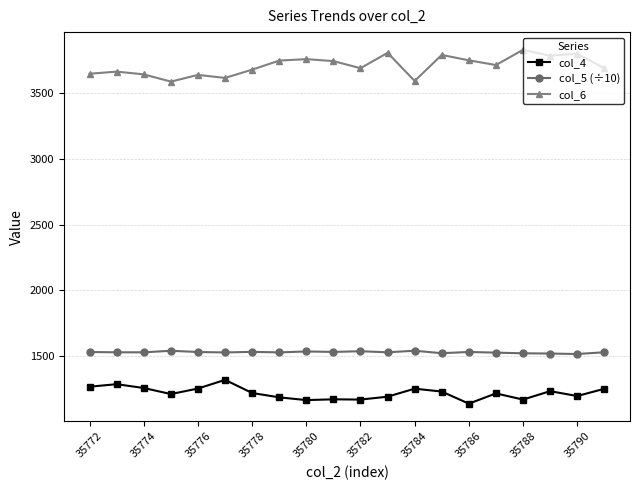

What is the maximum value shown in the chart?

3830.0